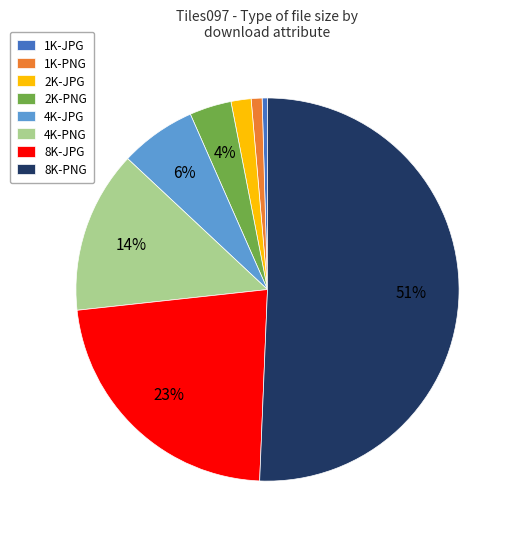

Combined, do 4K-PNG and 8K-PNG account for over 50%?

Yes